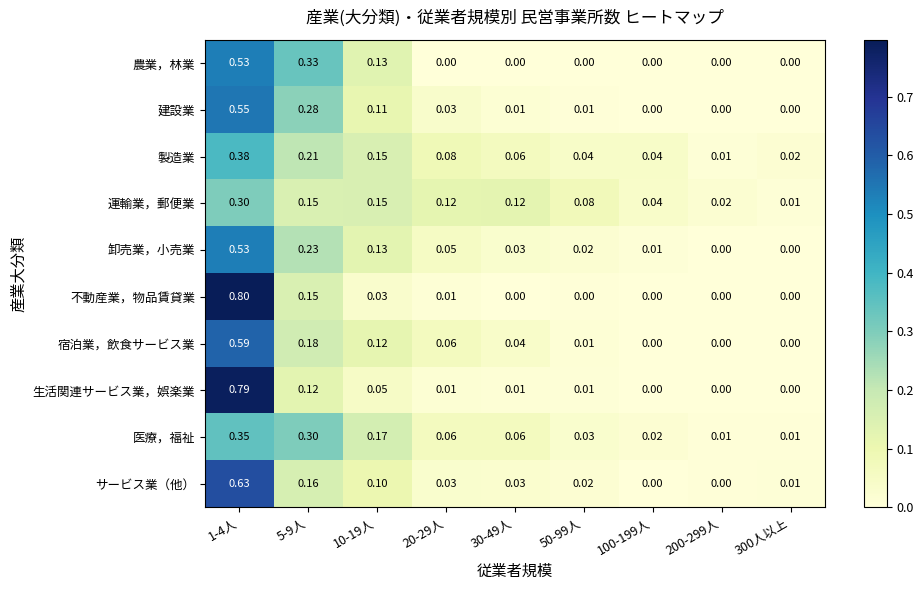

Which series has the largest range (max minus min)?

不動産業，物品賃貸業